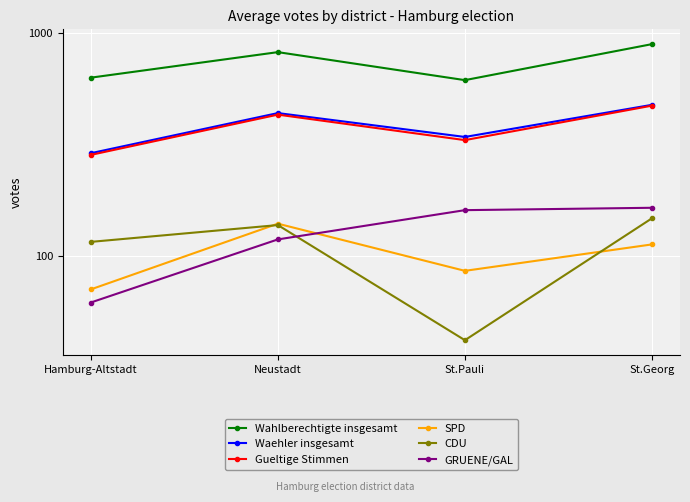

In Waehler insgesamt, how many points are lower than both neighbors (excluding endpoints)?

1